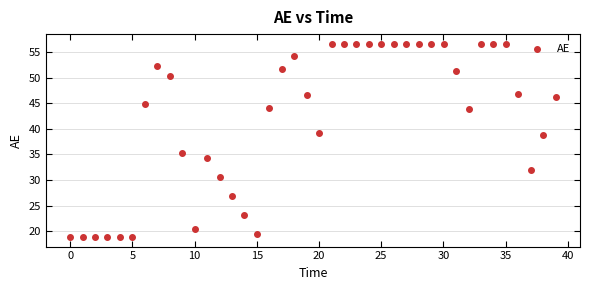

What is the range of Y values (max minus min)?

37.7